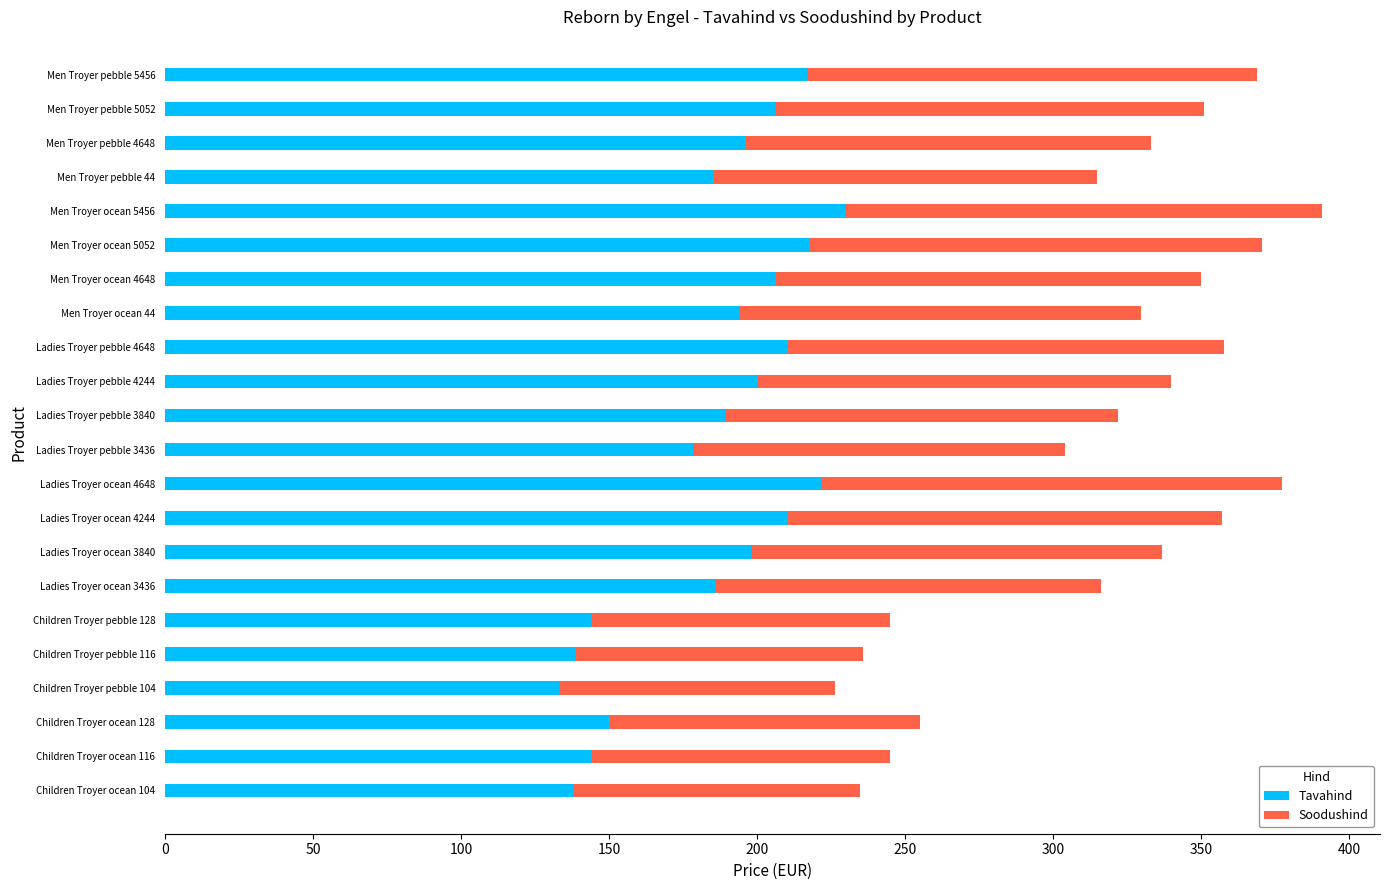

What is the total value across all series at Men Troyer pebble 5456?

368.8